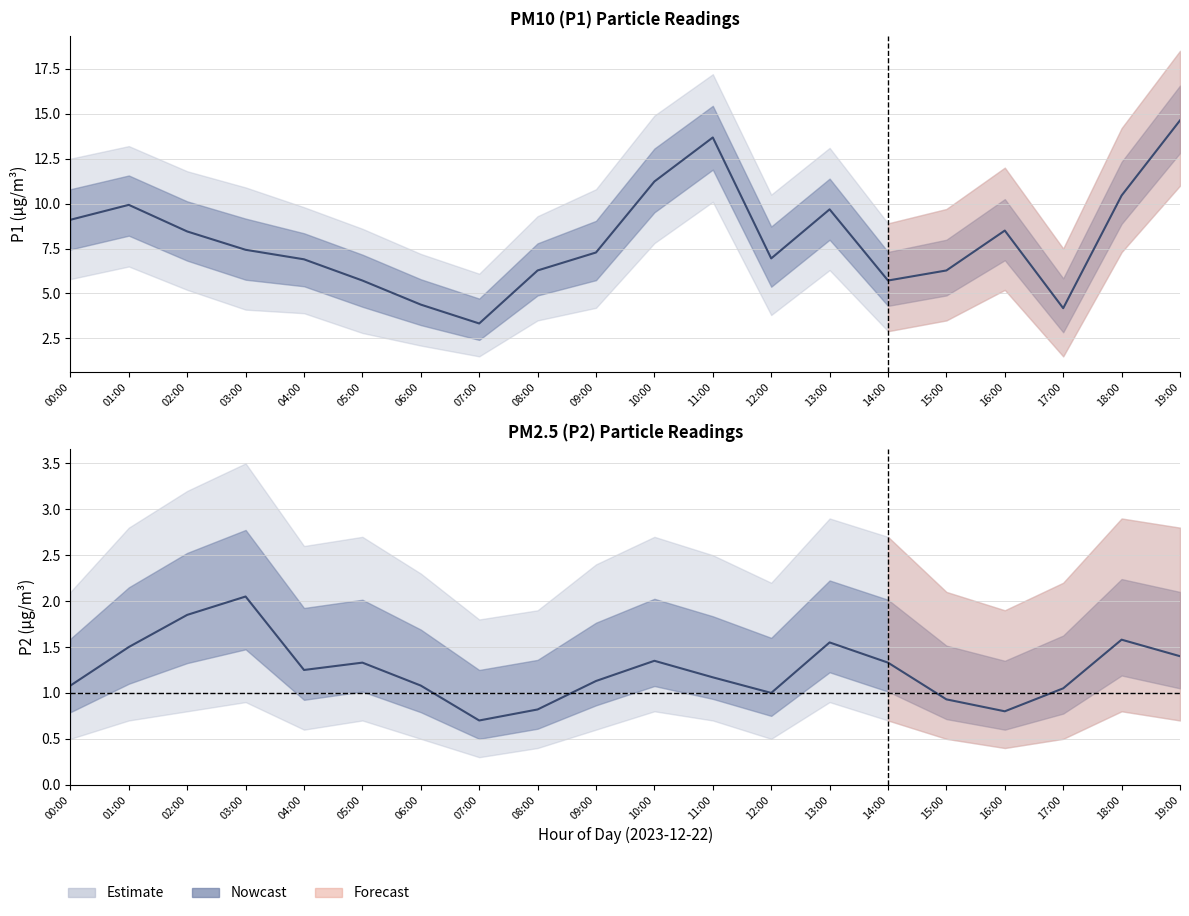

True or false: P1 centre and P2 centre cross at least once.

False